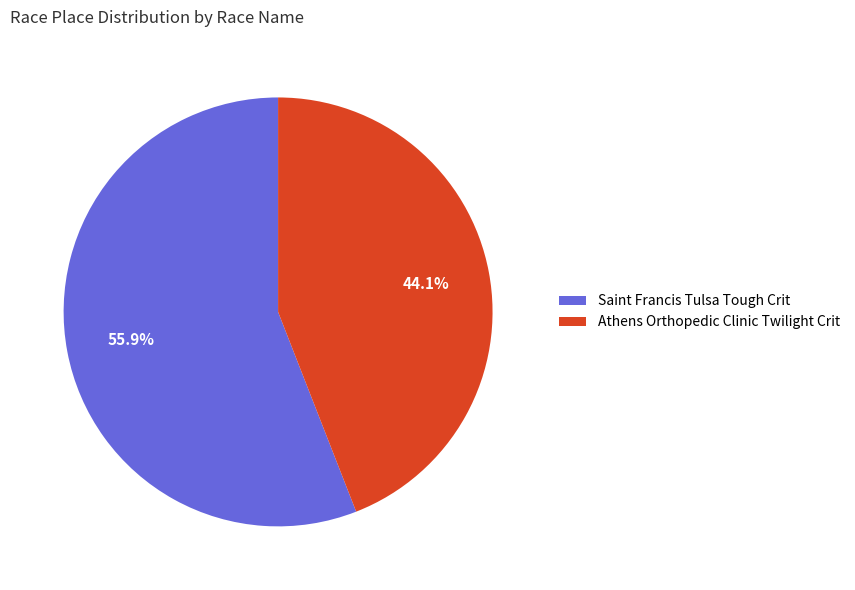

True or false: Saint Francis Tulsa Tough Crit accounts for 56% of the total.

True